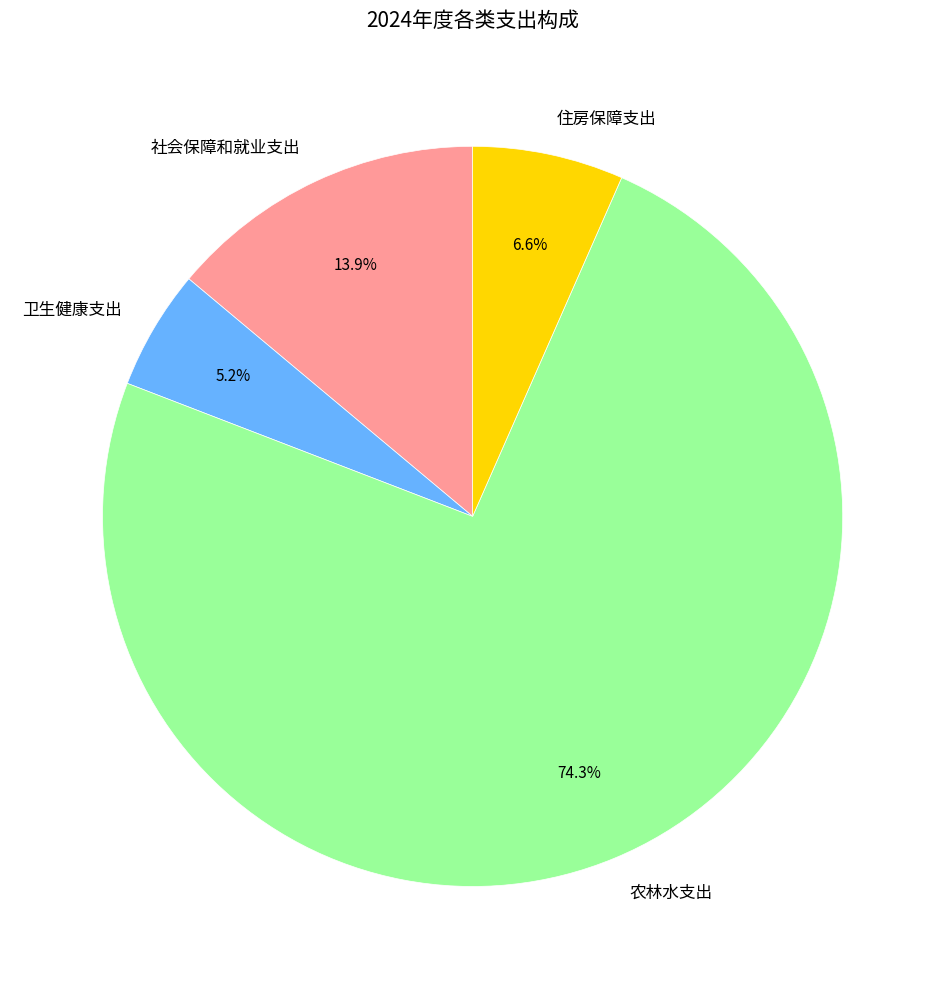

Which has a higher value, 住房保障支出 or 卫生健康支出?

住房保障支出